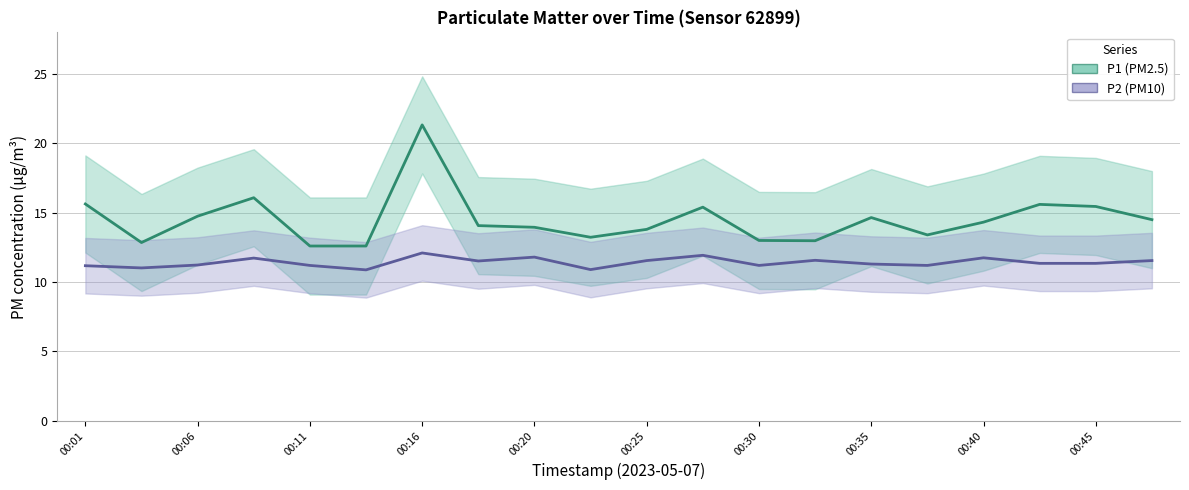

How many data points does each series have?

20